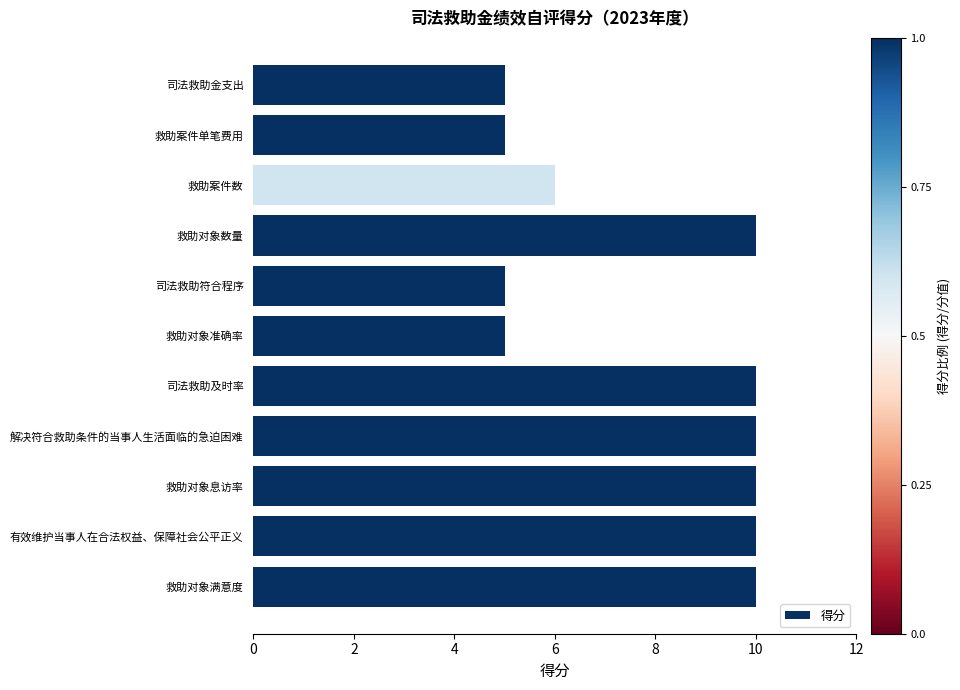

What is the sum of all values?

86